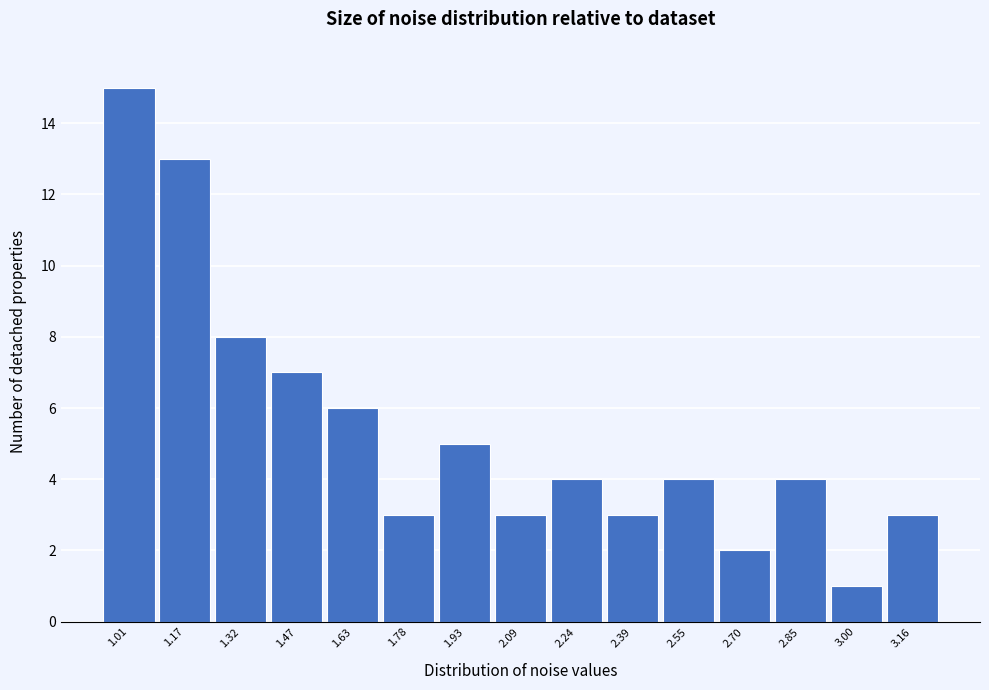

How tall is the bar that spans 1.24 to 1.40 on the x-axis? Neither the bar edges nor the heights are printed on the chart, so give them approximately, as read against the axes.

8